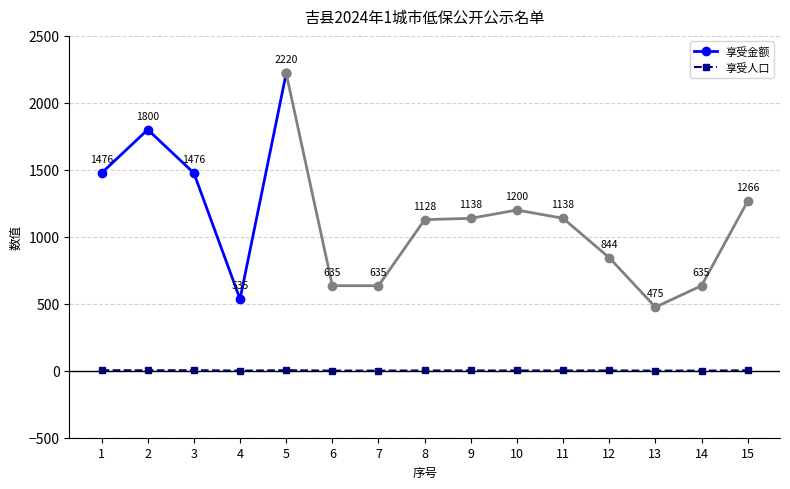

How many values are below 2?

5